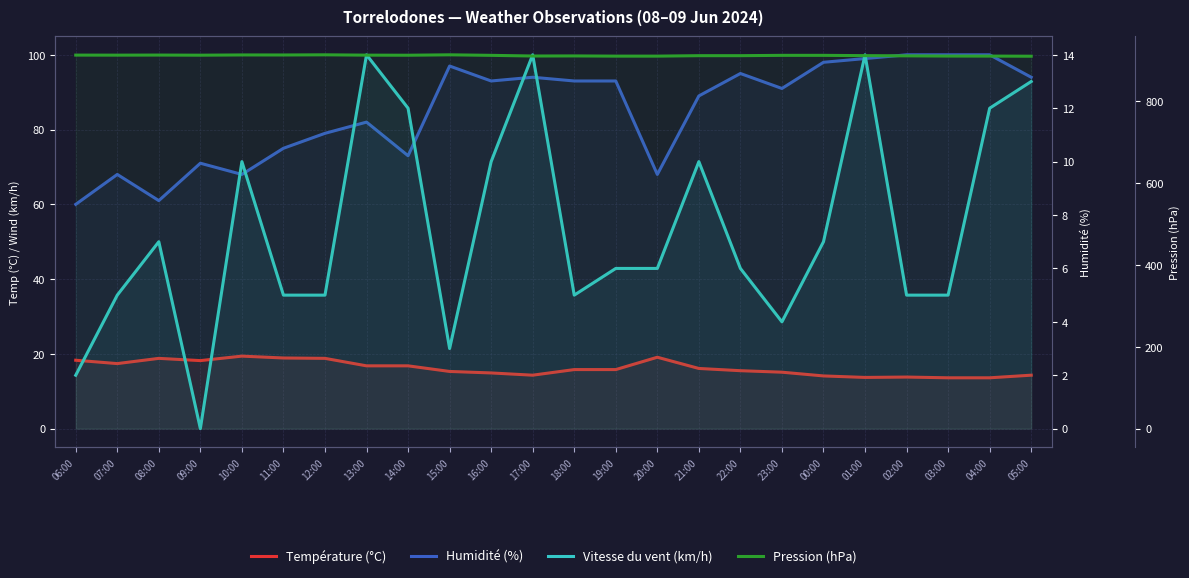

Is it true that Vitesse du vent (km/h) equals 5.0 at 12:00?

True